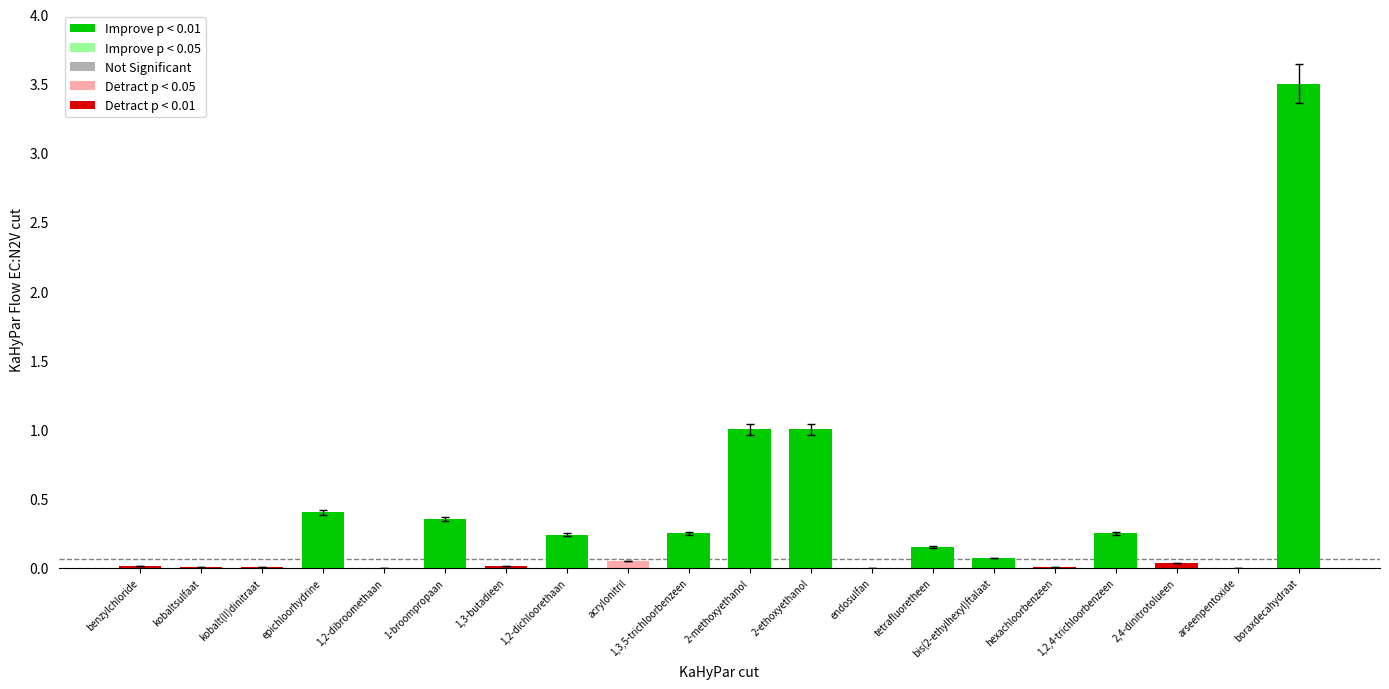

The value at arseenpentoxide is 0.0. True or false?

True